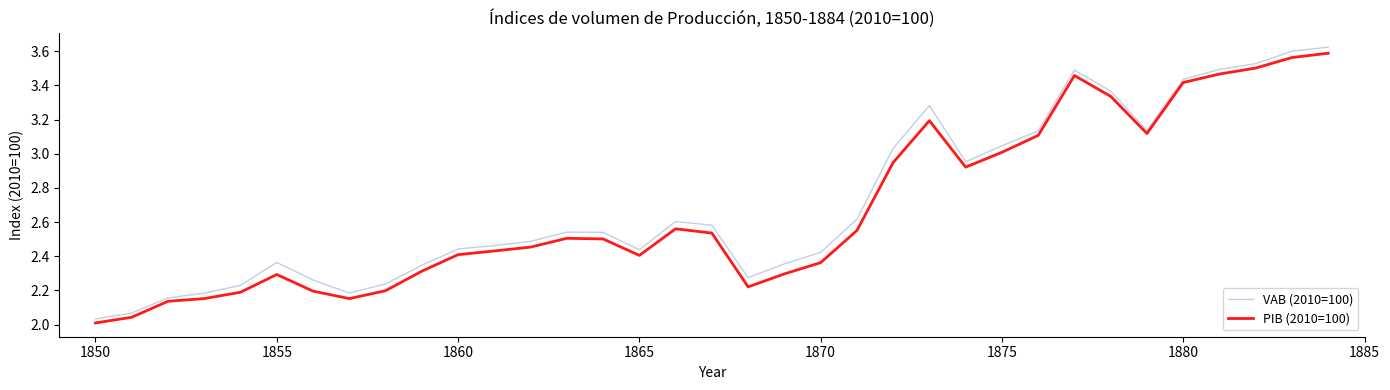

What are all the series names shown in the legend?

VAB (2010=100), PIB (2010=100)